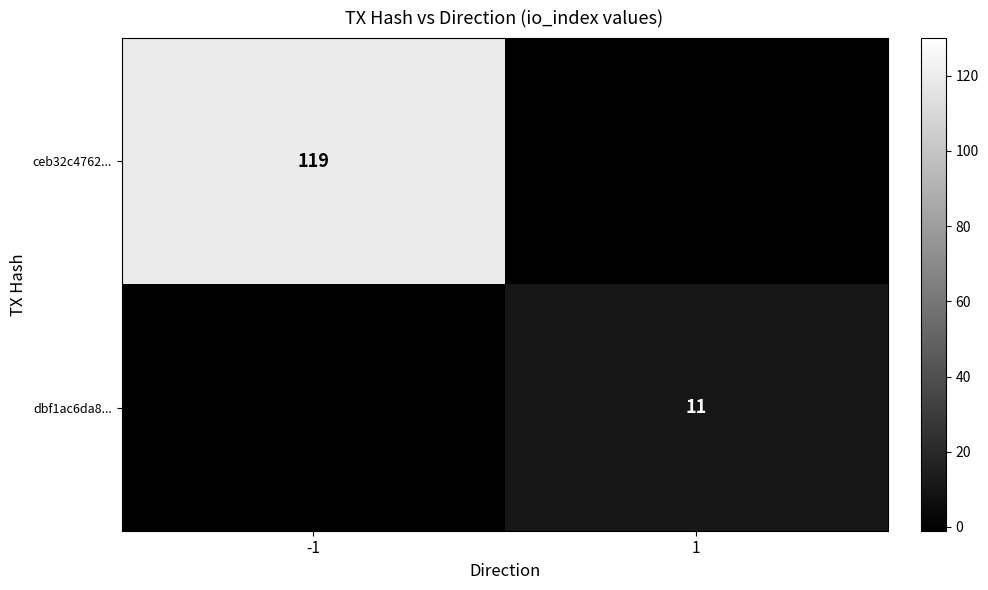

Which category has the lowest value across all series?

1